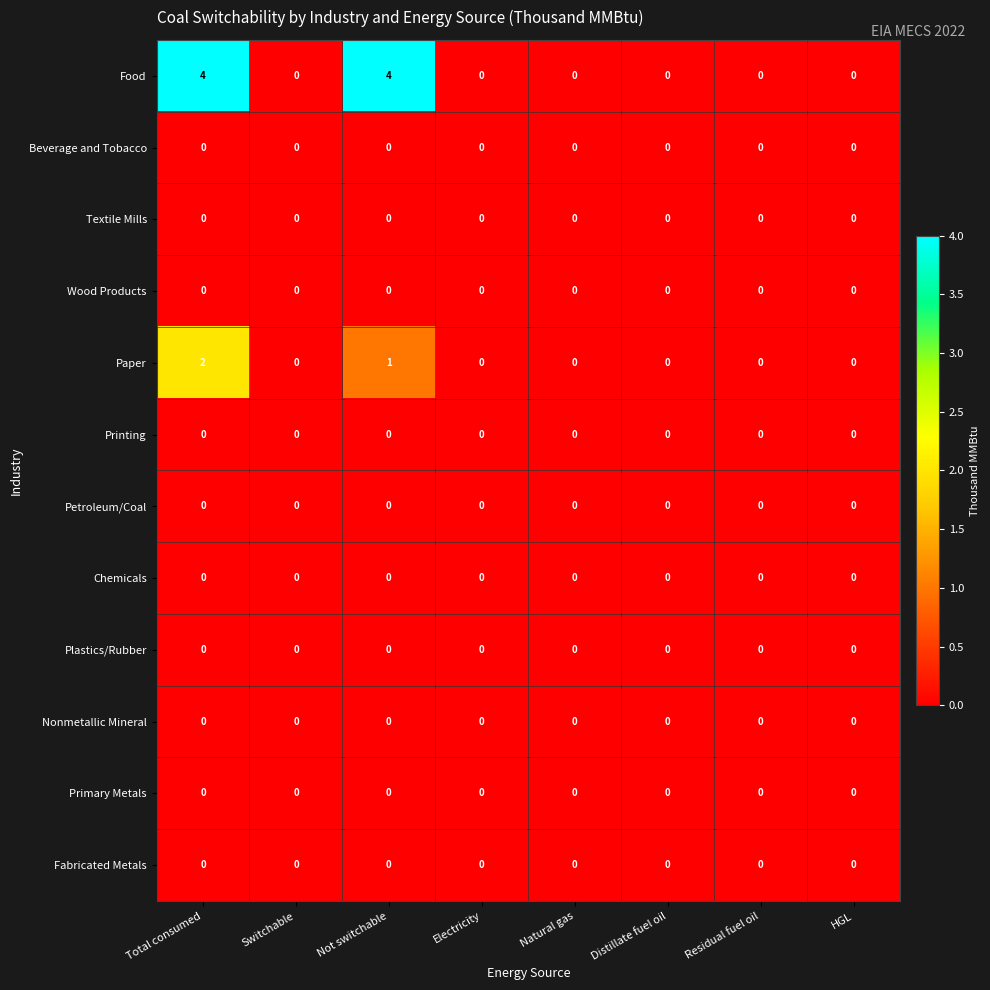

At which category is the sum across all series the highest?

Total consumed